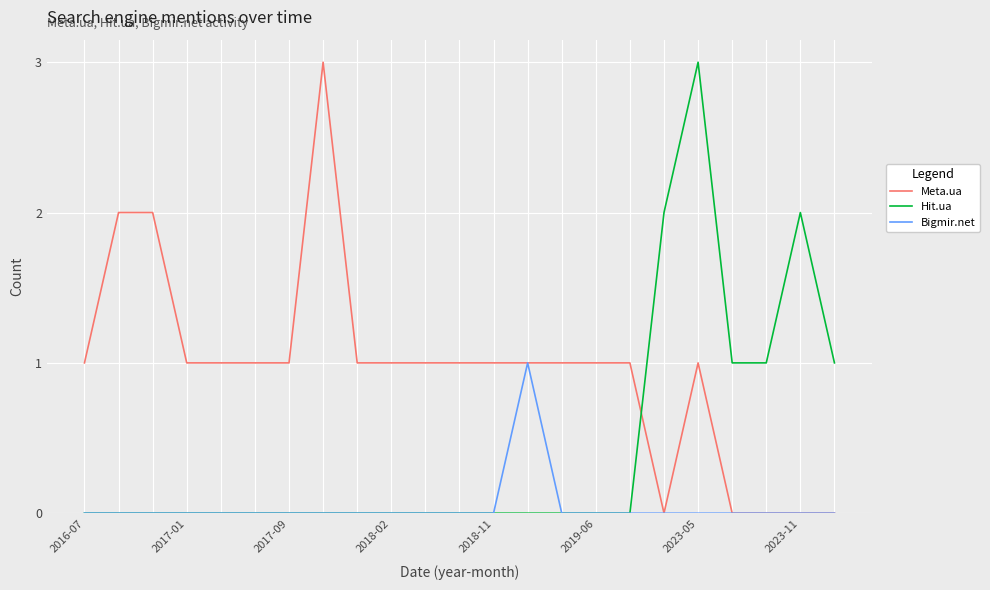

List the series in order of their overall mean, lowest first.

Bigmir.net, Hit.ua, Meta.ua